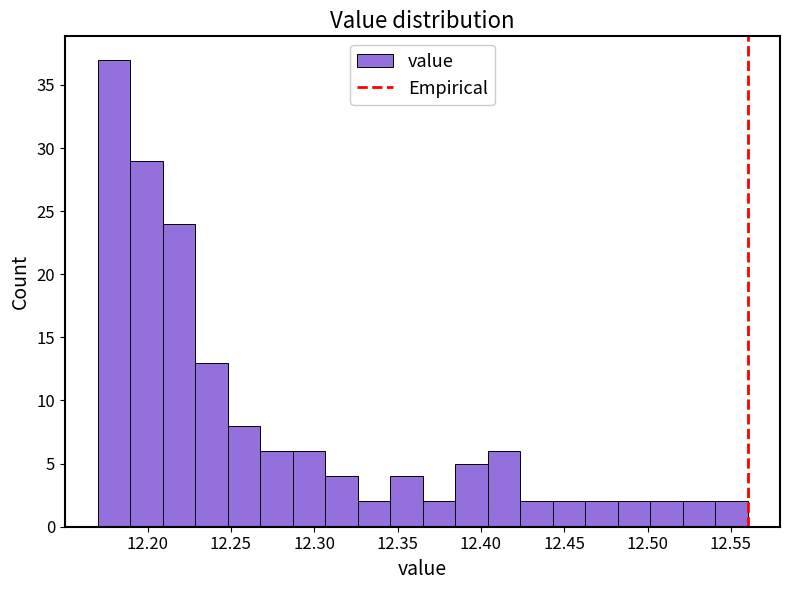

Read against the x-axis, roughly where is the centre of the tallest bar?

12.180